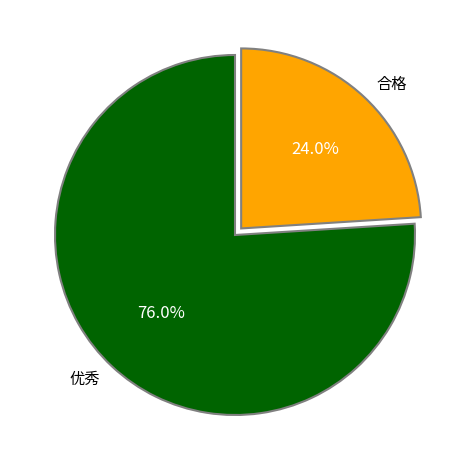

Which slice is the smallest?

合格